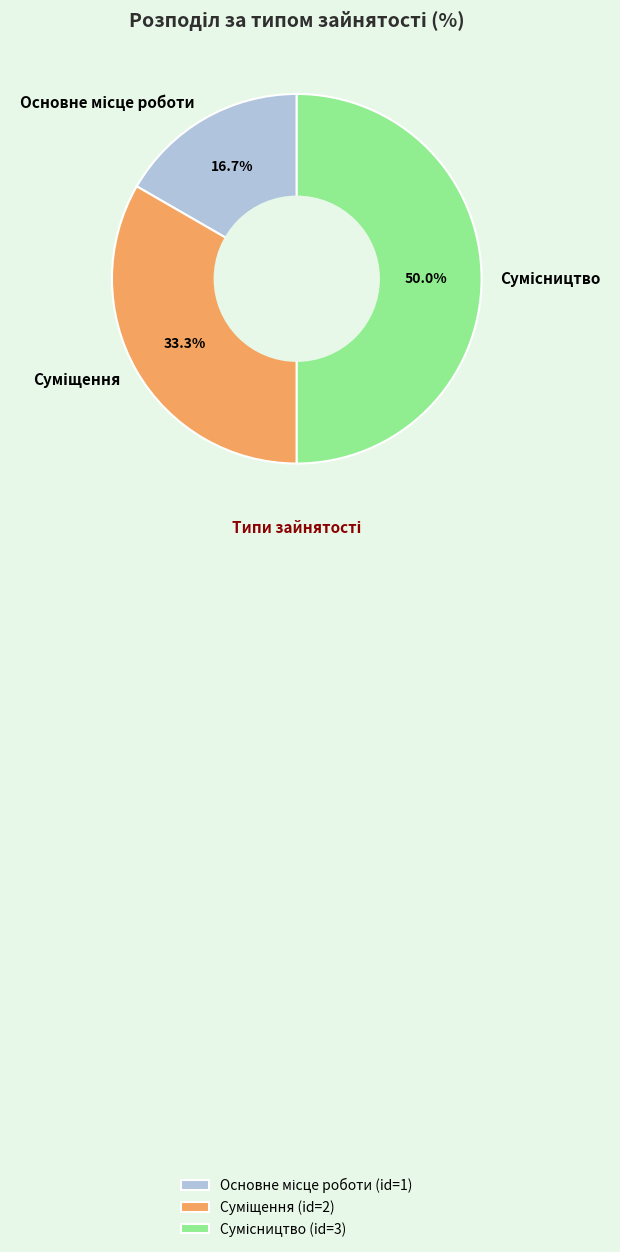

Count the number of slices in the pie.

3